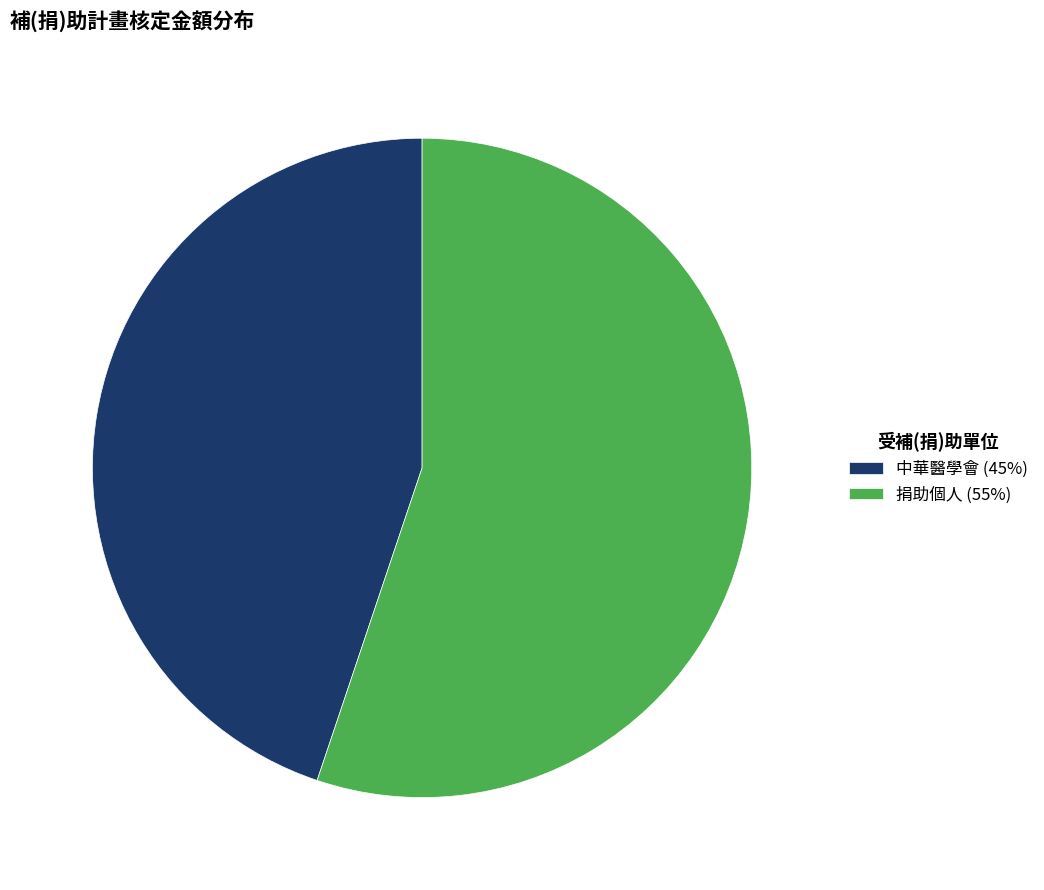

Which has a higher value, 中華醫學會 (45%) or 捐助個人 (55%)?

捐助個人 (55%)